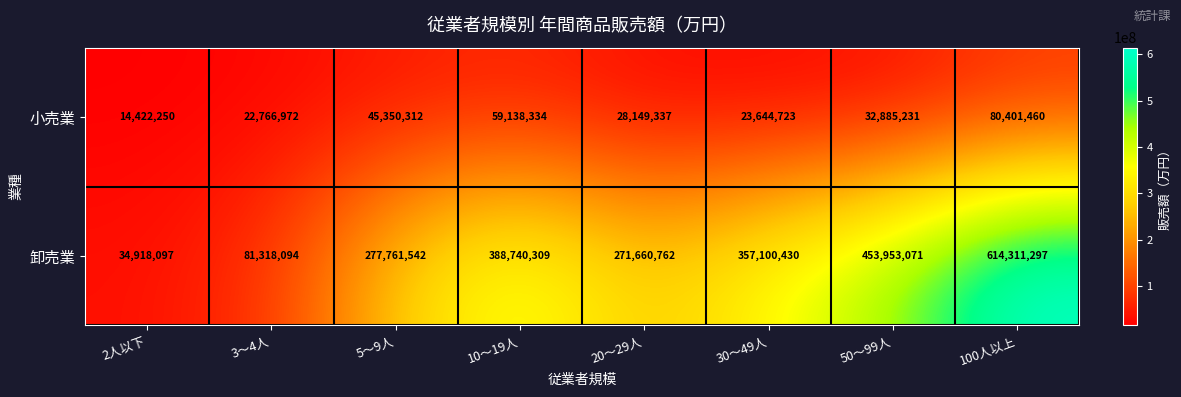

Which series has the largest range (max minus min)?

卸売業